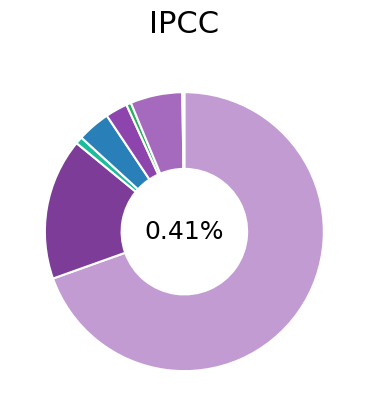

Approximately how many times larger is the value at Amortization Expense compared to Income Taxes - Federal?

0.3